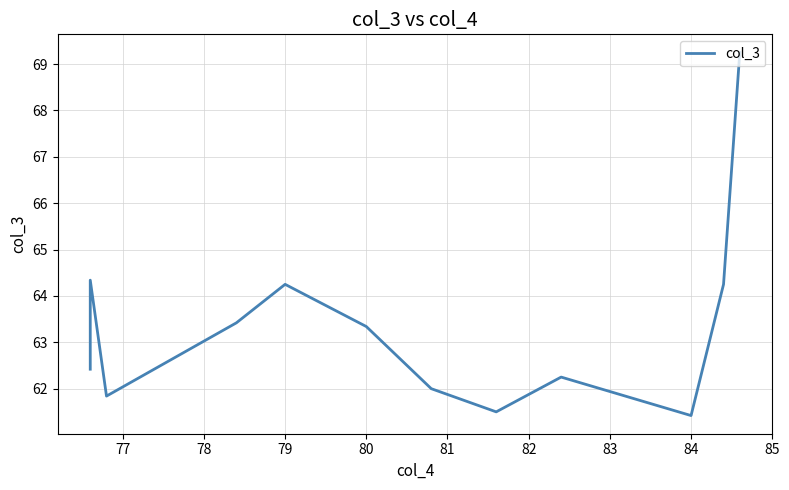

What is the average value?

63.4